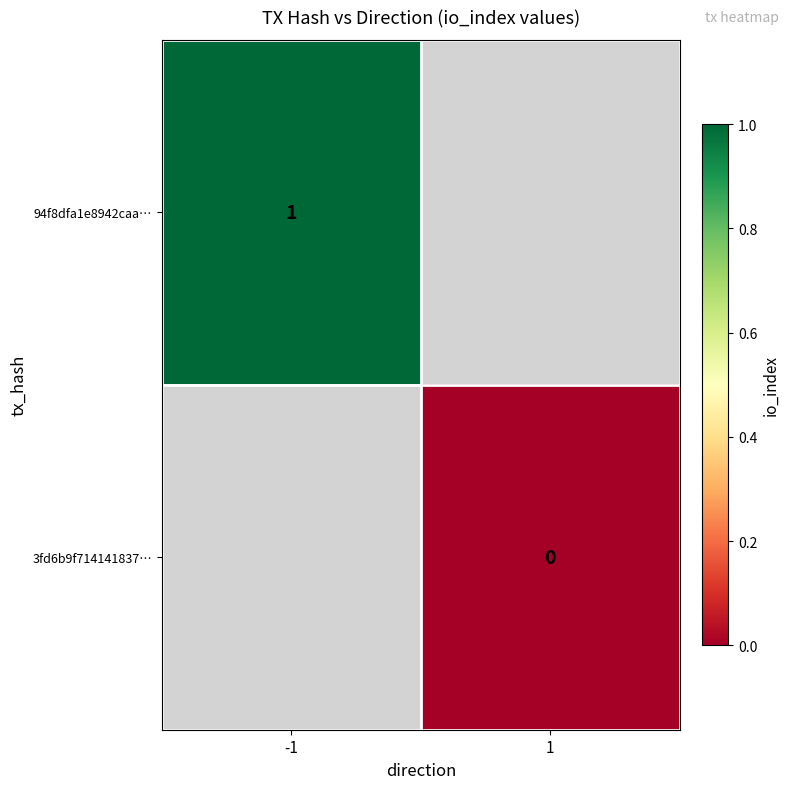

Is it true that 94f8dfa1e8942caa… equals 0 at -1?

False